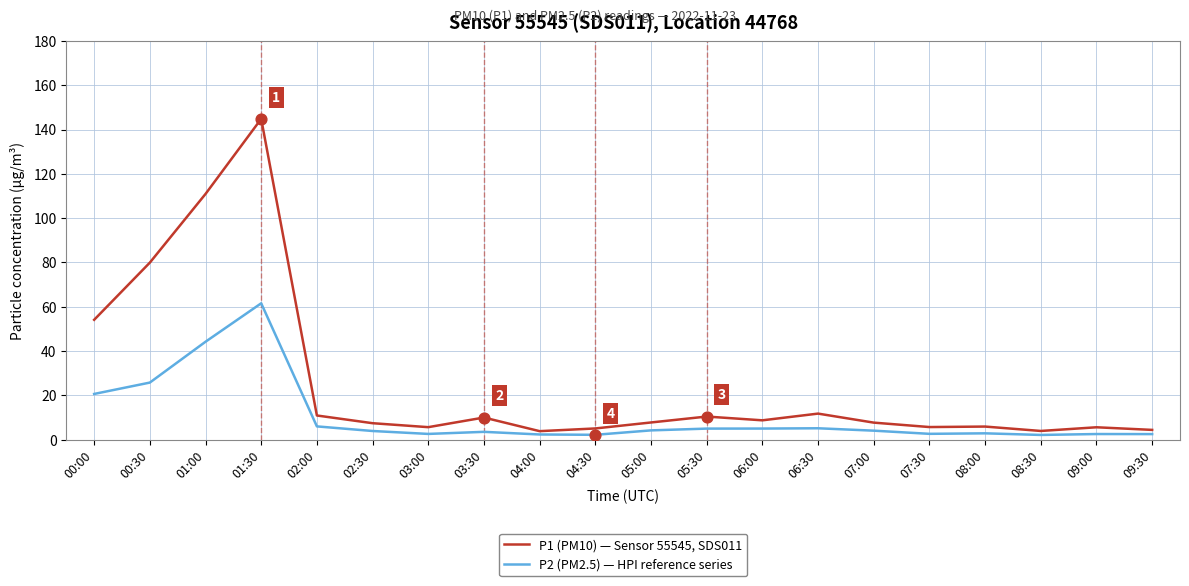

What is the total value across all series at 02:30?

11.4